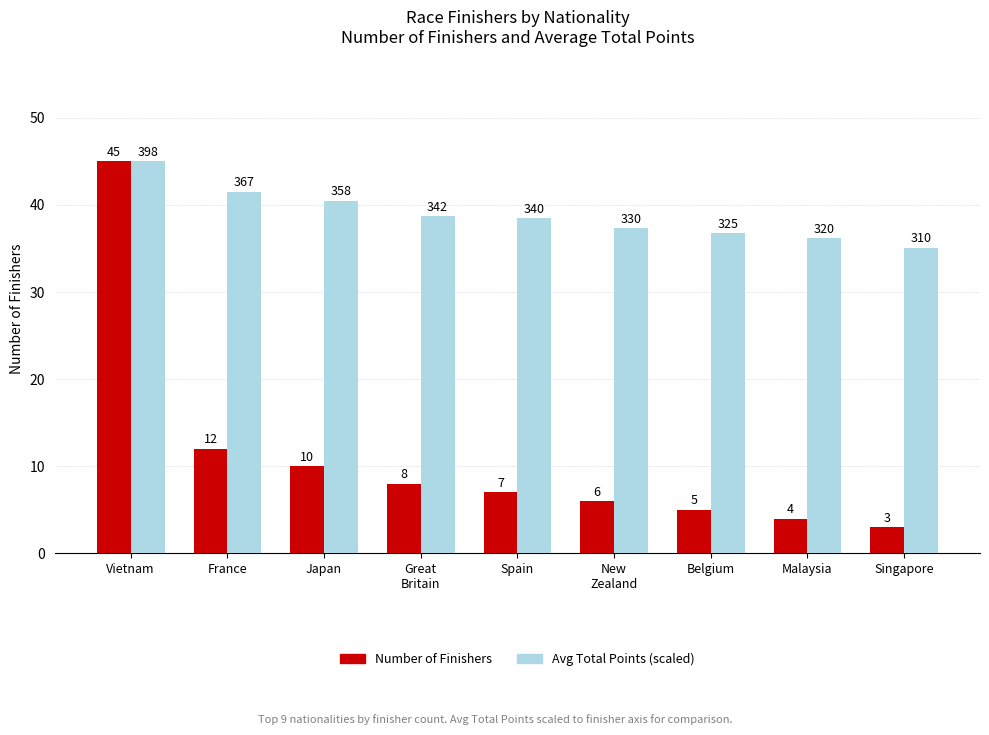

Is it true that Number of Finishers equals 4.6 at Great
Britain?

False